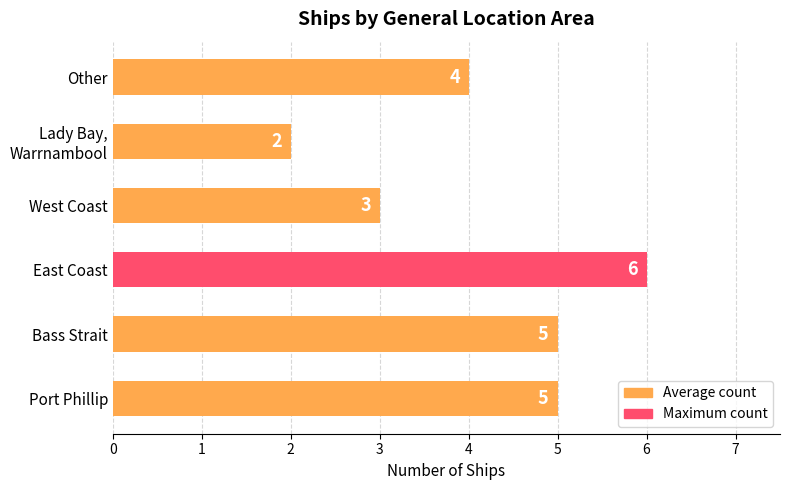

The value at Port Phillip is 8. True or false?

False